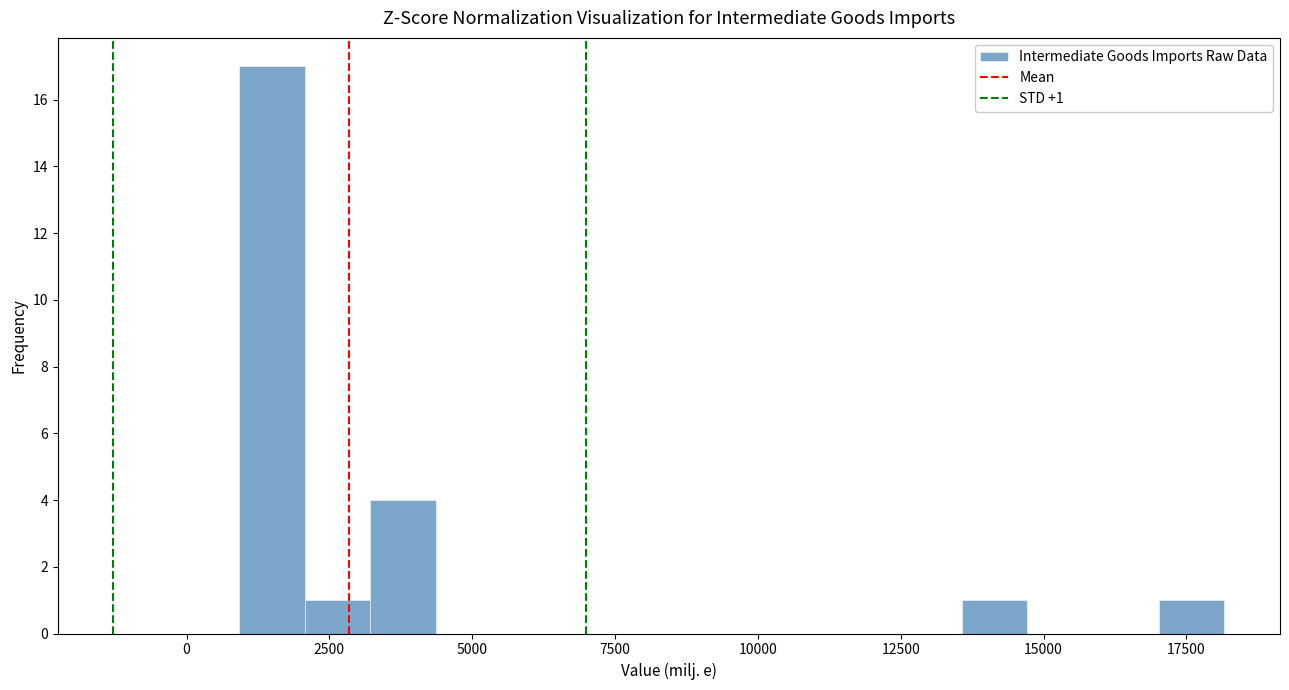

Around what value on the x-axis is the tallest bar? Give the approximate position of its centre, as read against the axis.

1500